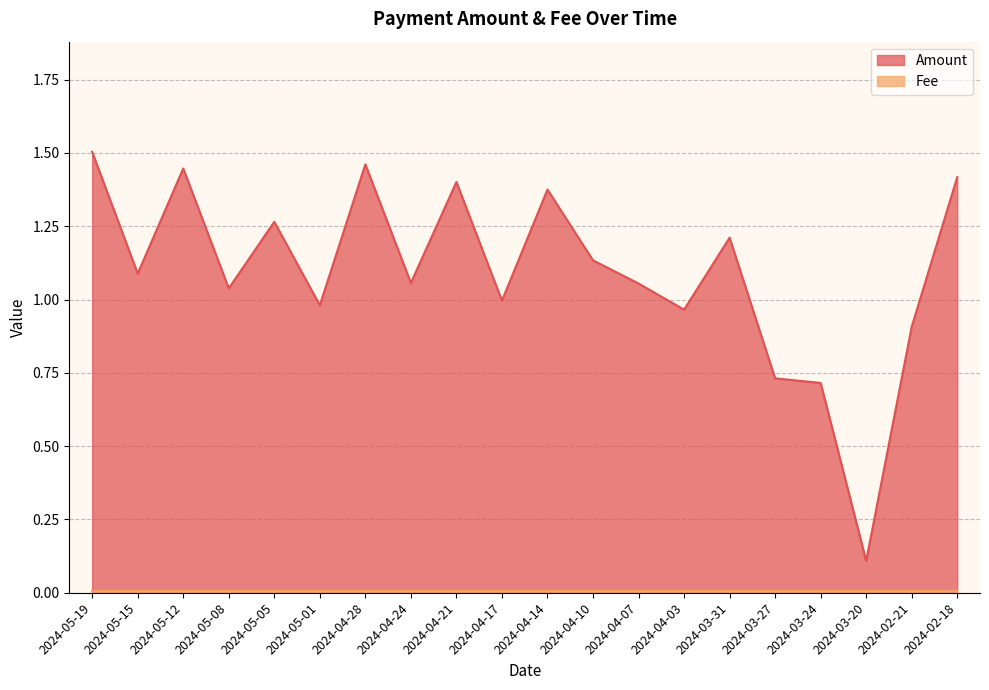

Rank the categories by value from highest to lowest.

2024-05-19, 2024-04-28, 2024-05-12, 2024-02-18, 2024-04-21, 2024-04-14, 2024-05-05, 2024-03-31, 2024-04-10, 2024-05-15, 2024-04-24, 2024-04-07, 2024-05-08, 2024-04-17, 2024-05-01, 2024-04-03, 2024-02-21, 2024-03-27, 2024-03-24, 2024-03-20